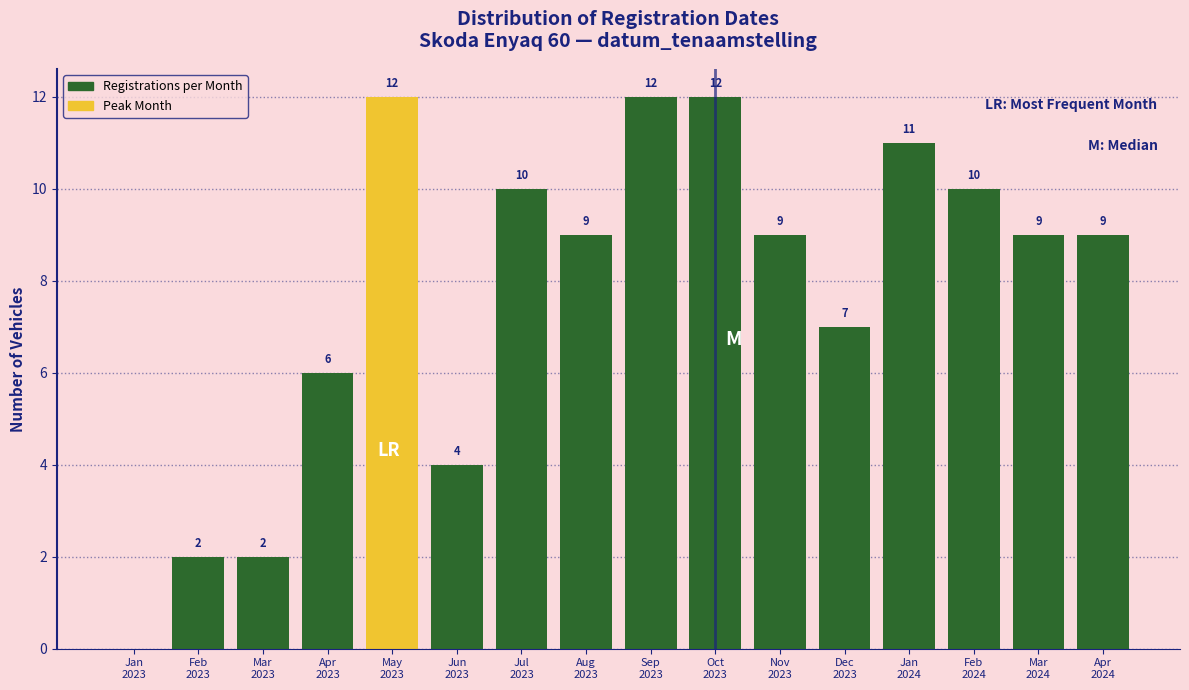

What is the maximum value shown in the chart?

12